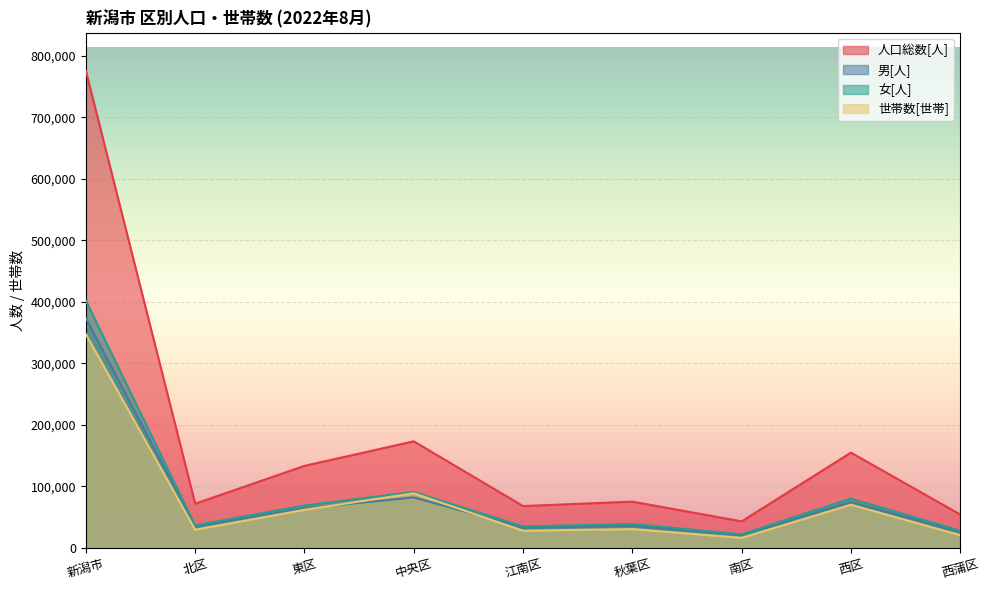

Reading left to right, what are all the values shown in this chart?

人口総数[人]: 775529	72065	133539	173444	68212	75413	43300	155059	54497
男[人]: 373483	35203	64445	82232	33172	36273	21086	74640	26432
女[人]: 402046	36862	69094	91212	35040	39140	22214	80419	28065
世帯数[世帯]: 347578	29777	62115	88970	28125	30791	16555	70379	20866